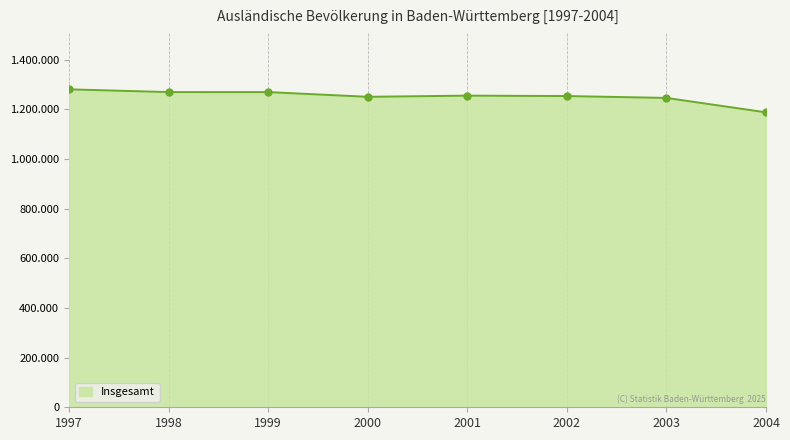

Read the value at 2002, to the nearest 50.

1253000